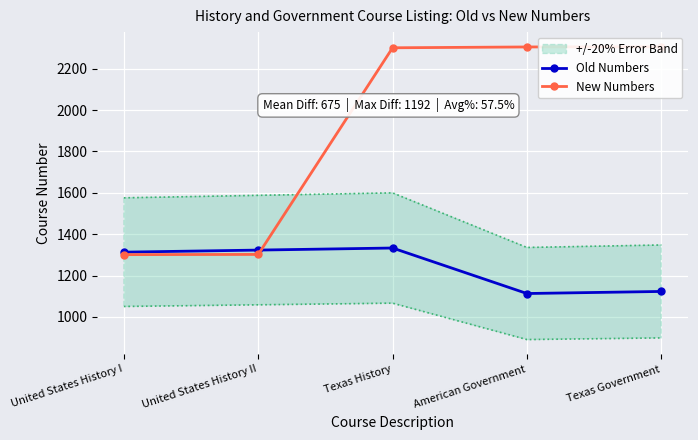

At which category is the sum across all series the highest?

Texas History